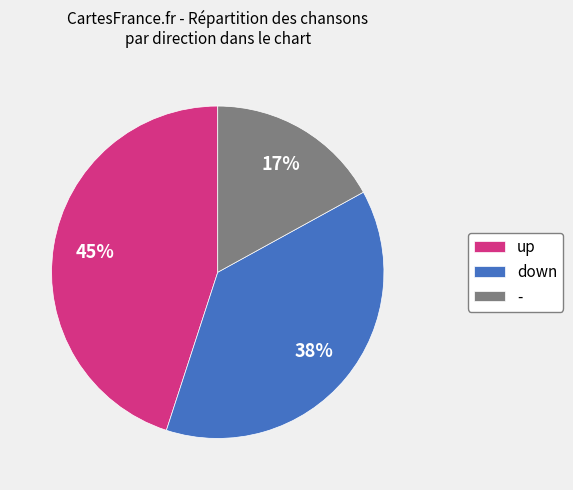

To the nearest percent, what percentage of the pie is -?

17%